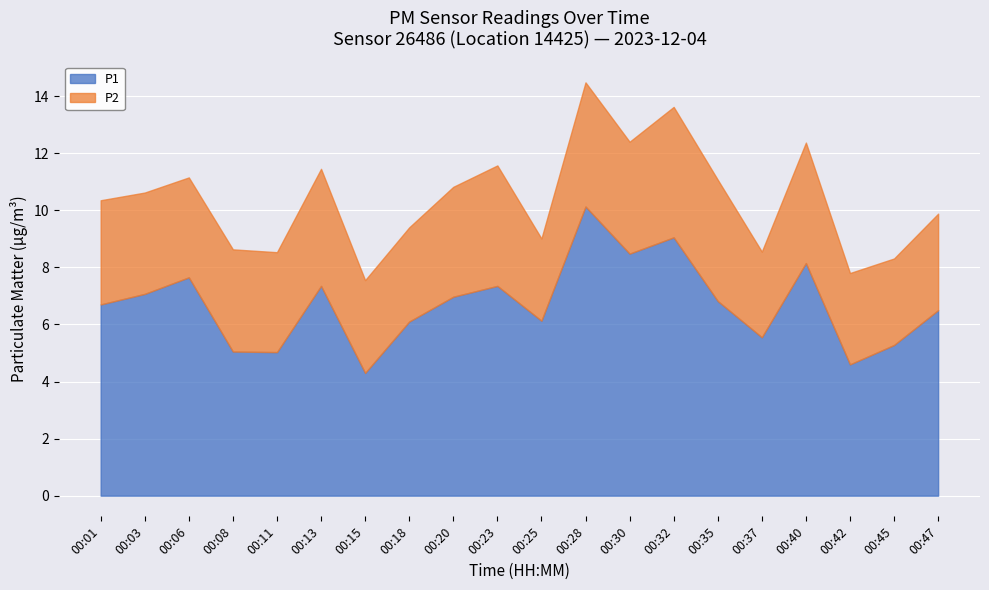

Which series changed the most between 00:01 and 00:32?

P1